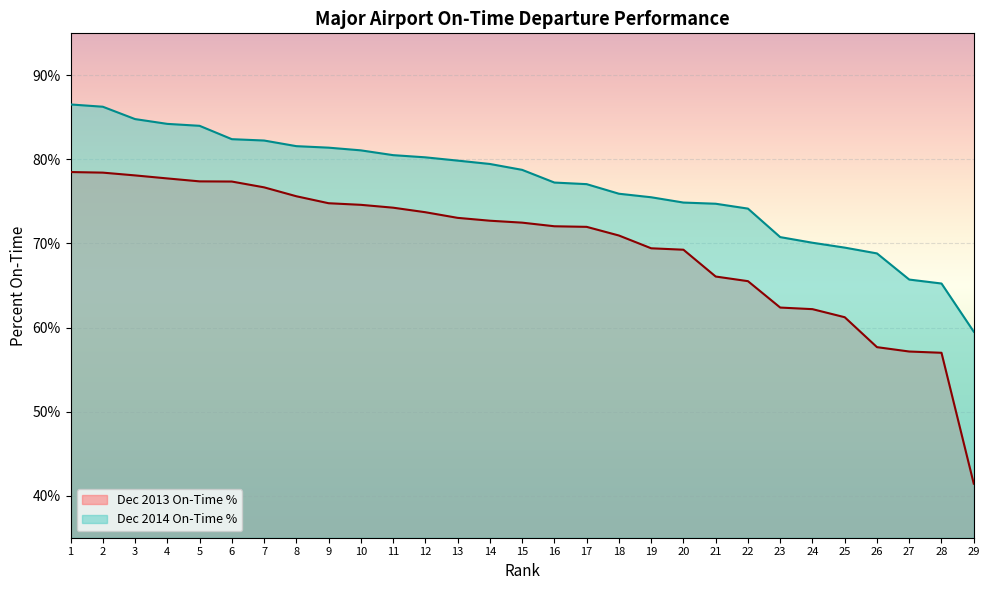

True or false: Dec 2013 On-Time % and Dec 2014 On-Time % cross at least once.

False